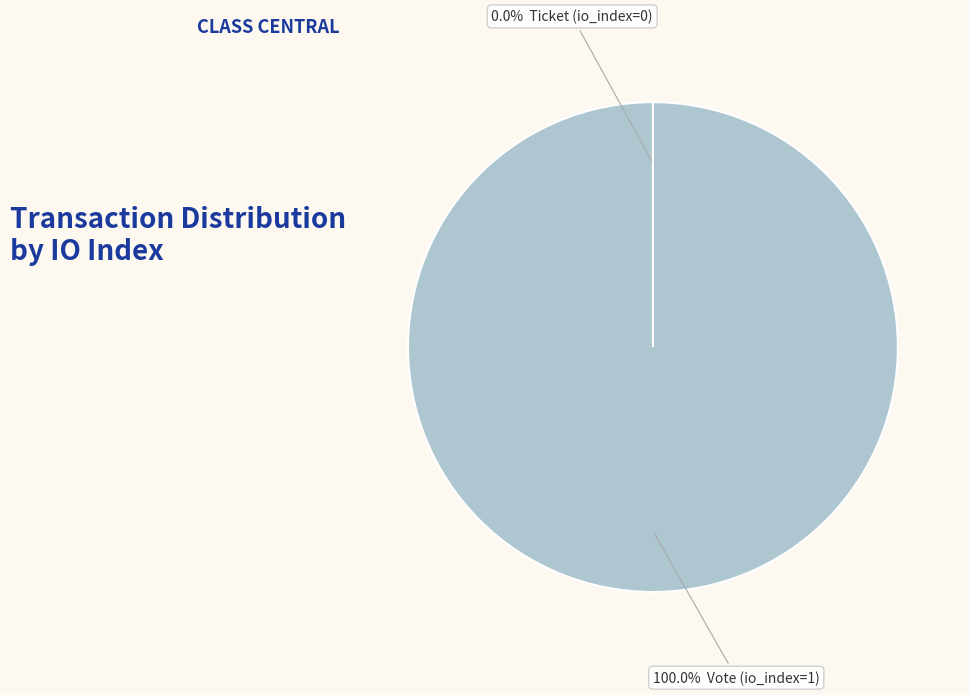

Which slice represents more than half of the pie?

Vote (io_index=1)